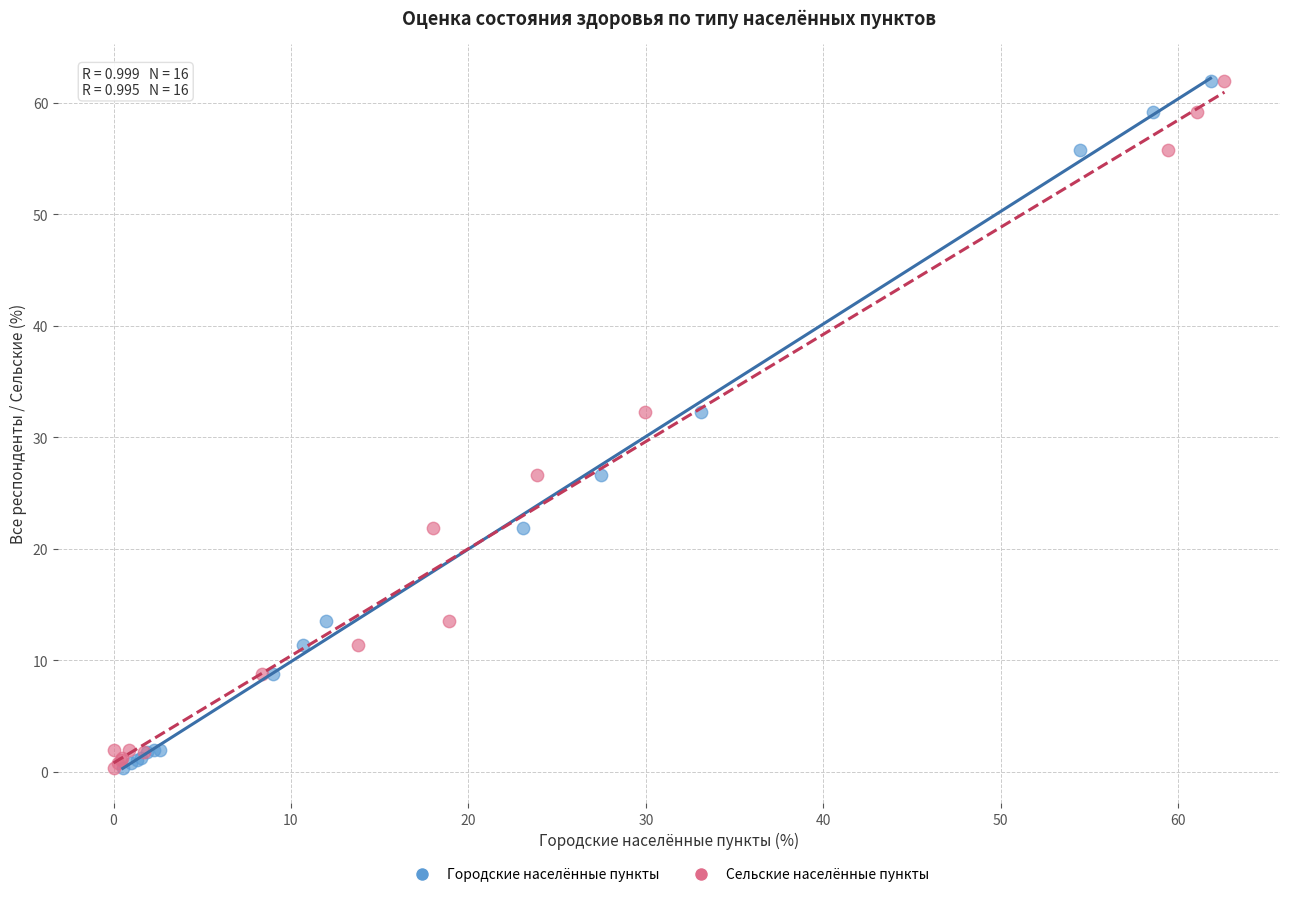

What are all the series names shown in the legend?

Городские населённые пункты, Сельские населённые пункты